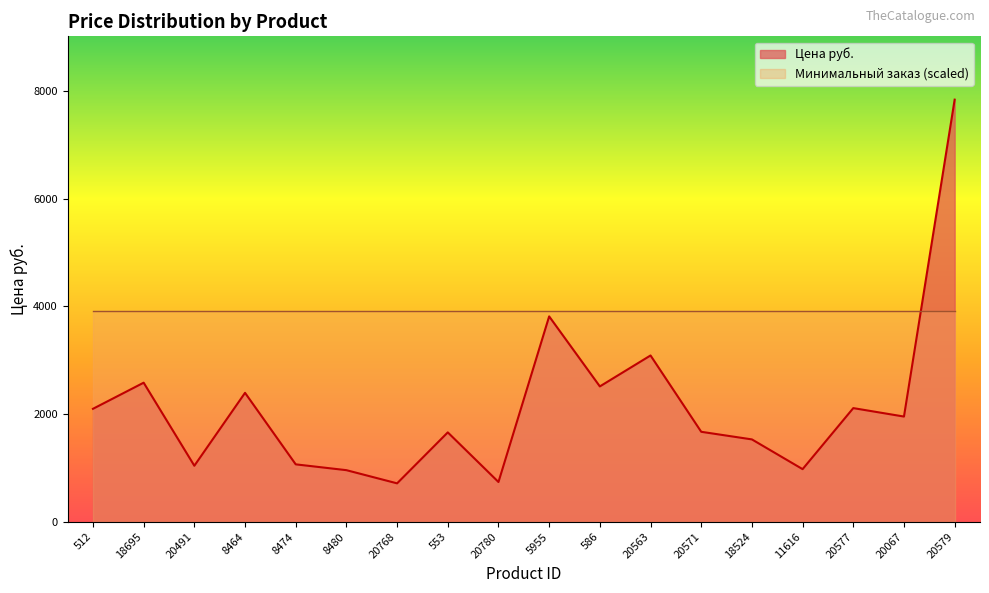

What is the approximate value at 18695?

2583.2